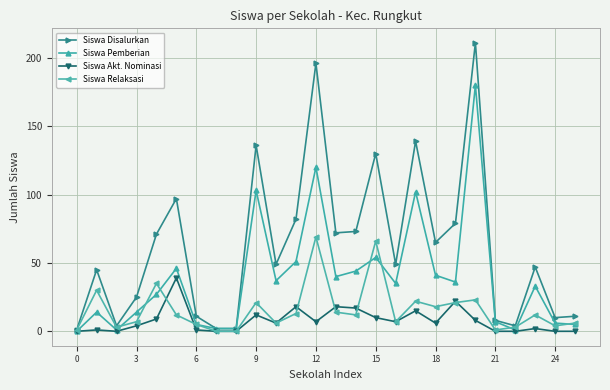

How many values in the Siswa Pemberian series are below 35?

13